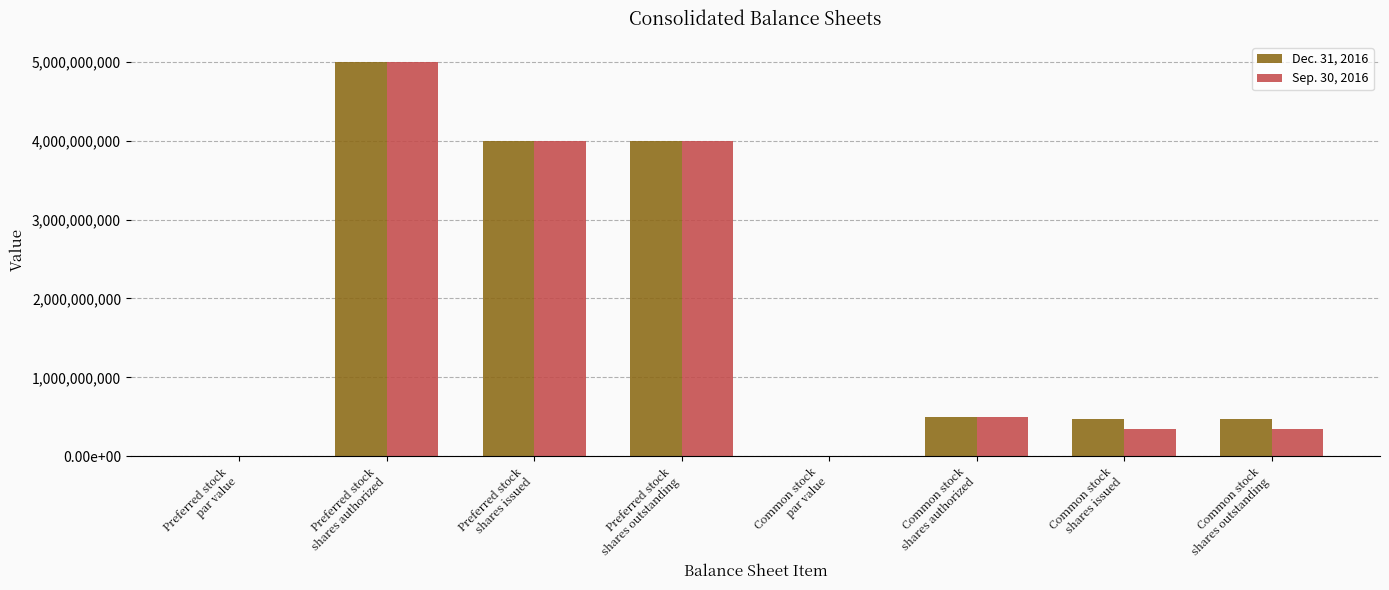

Does the chart contain stacked bars?

No